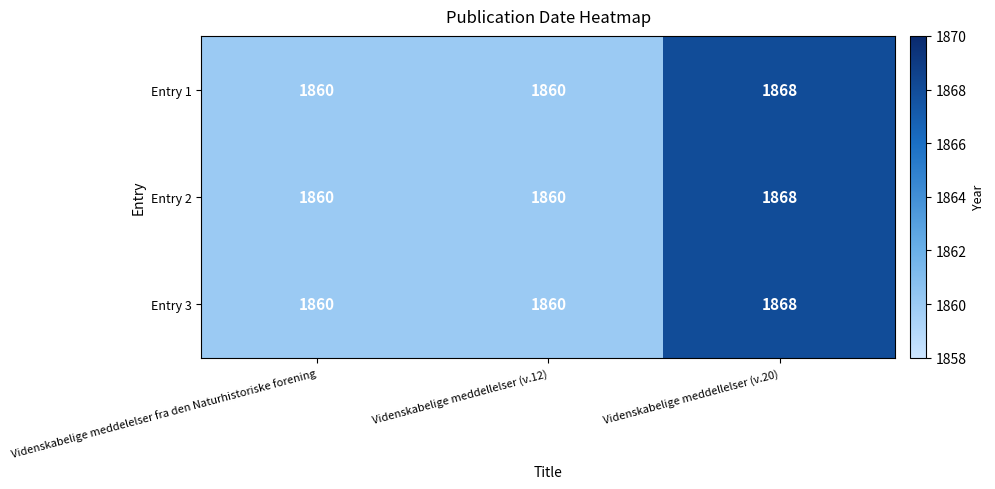

Is the value of Entry 1 at Videnskabelige meddellelser (v.20) greater than the value of Entry 2 at Videnskabelige meddellelser (v.12)?

Yes